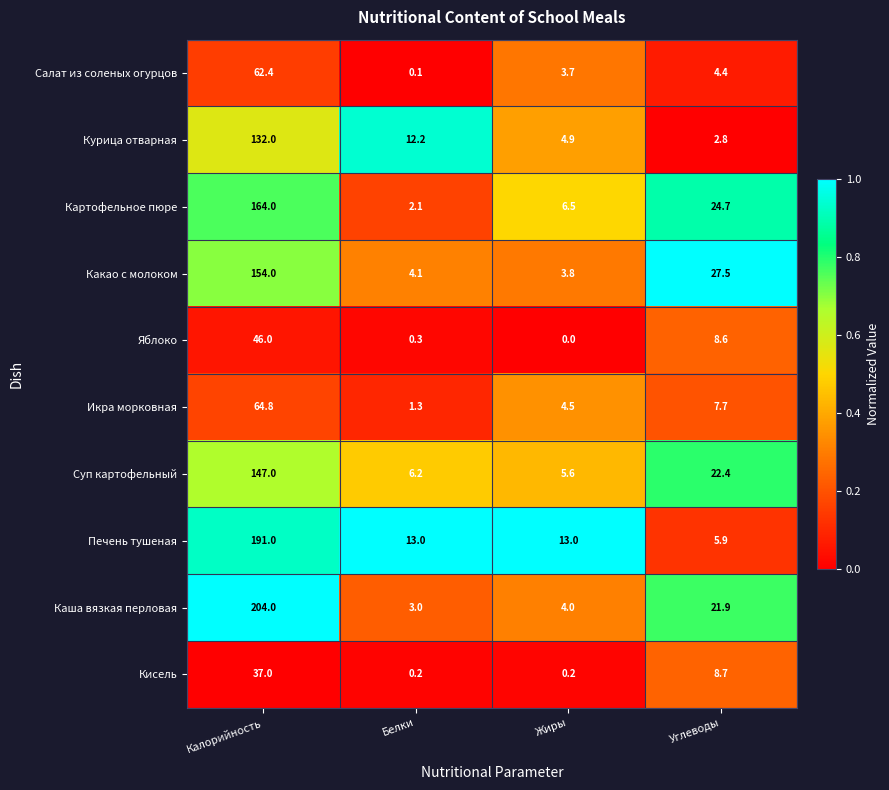

How many series are shown in this chart?

10